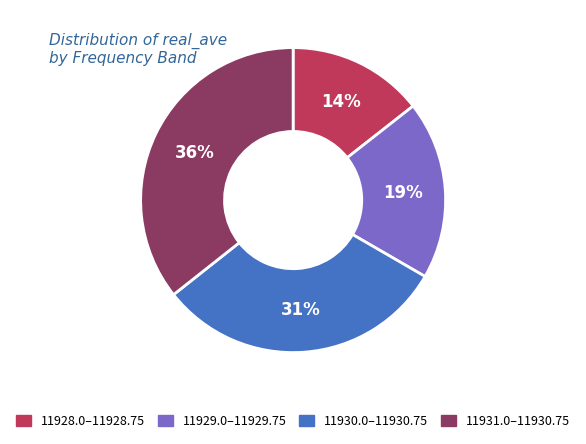

To the nearest percent, what portion does 11929.0–11929.75 represent?

19%